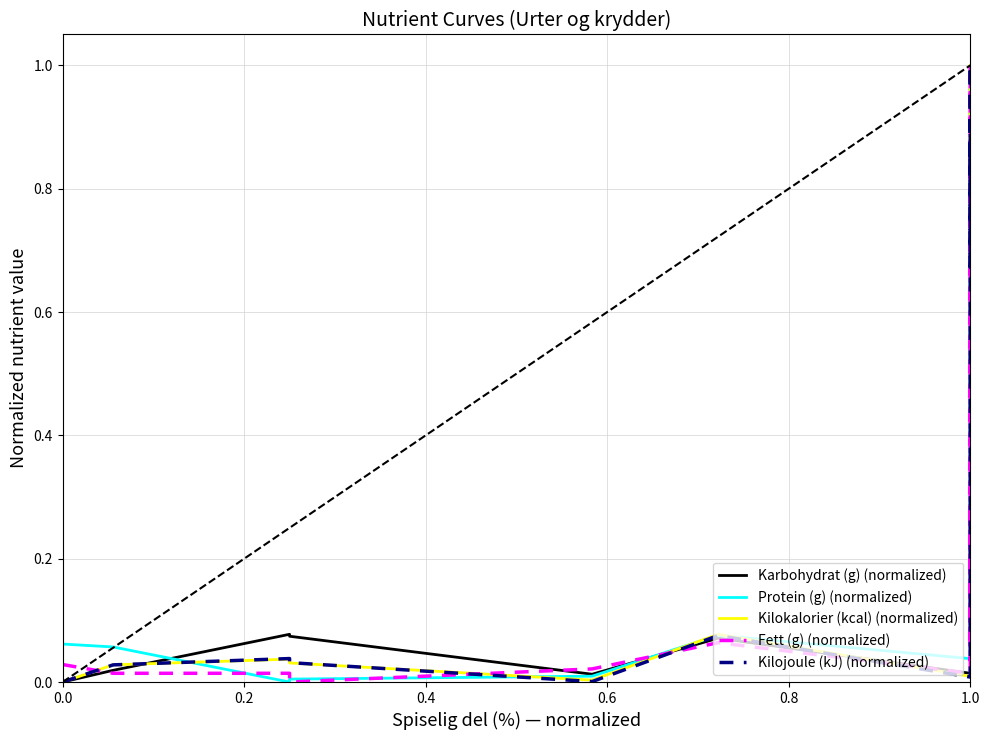

List the series in order of their peak value, lowest first.

Fett (g) (normalized), Protein (g) (normalized), Karbohydrat (g) (normalized), Kilokalorier (kcal) (normalized), Kilojoule (kJ) (normalized)